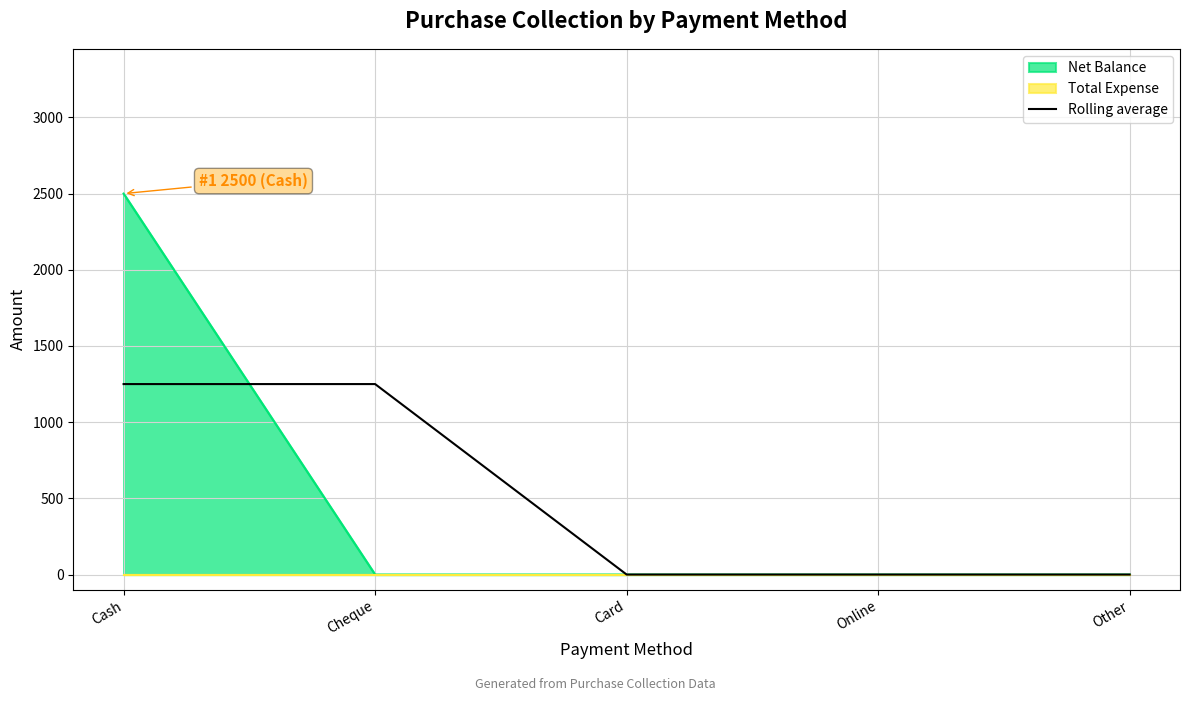

What is the label of the 4th point from the left?

Online